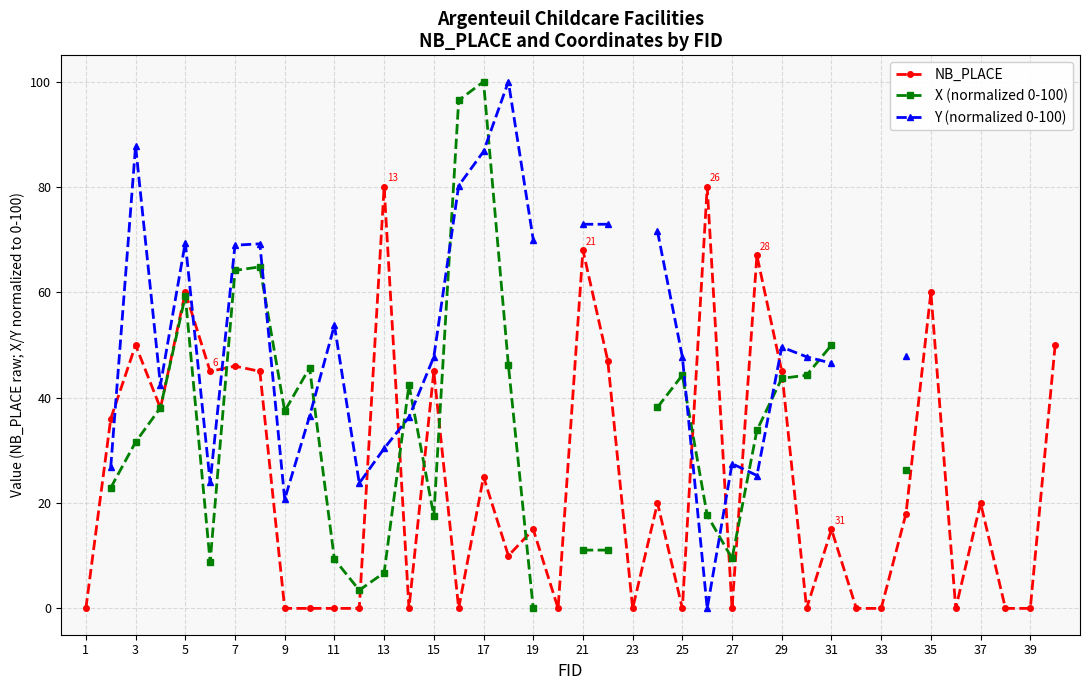

Rank the series by their maximum value, from lowest to highest.

NB_PLACE, X (normalized 0-100), Y (normalized 0-100)